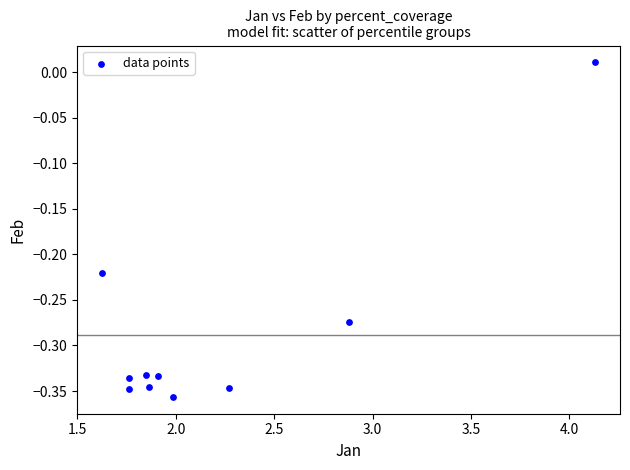

What is the average X value?

2.2